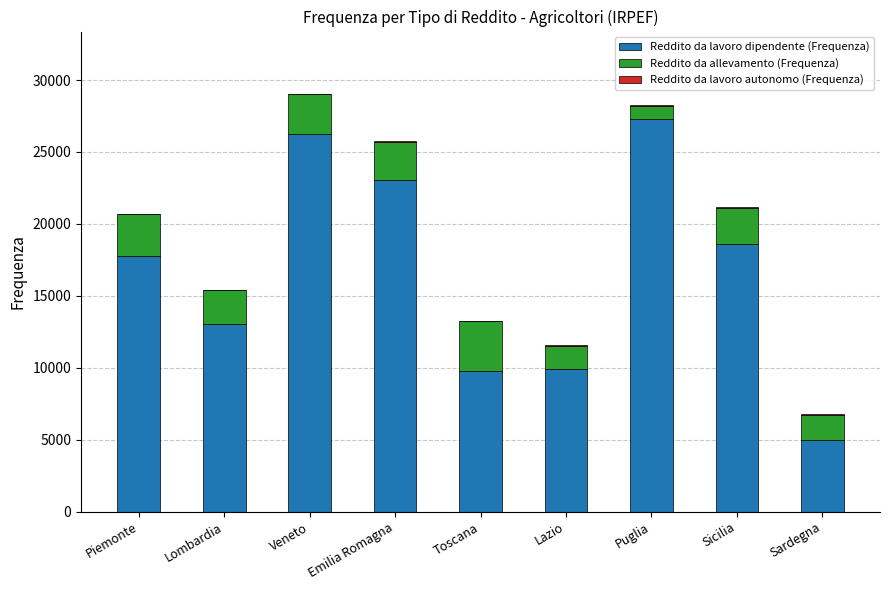

The Reddito da lavoro dipendente (Frequenza) series shows 22034 at Lombardia. True or false?

False